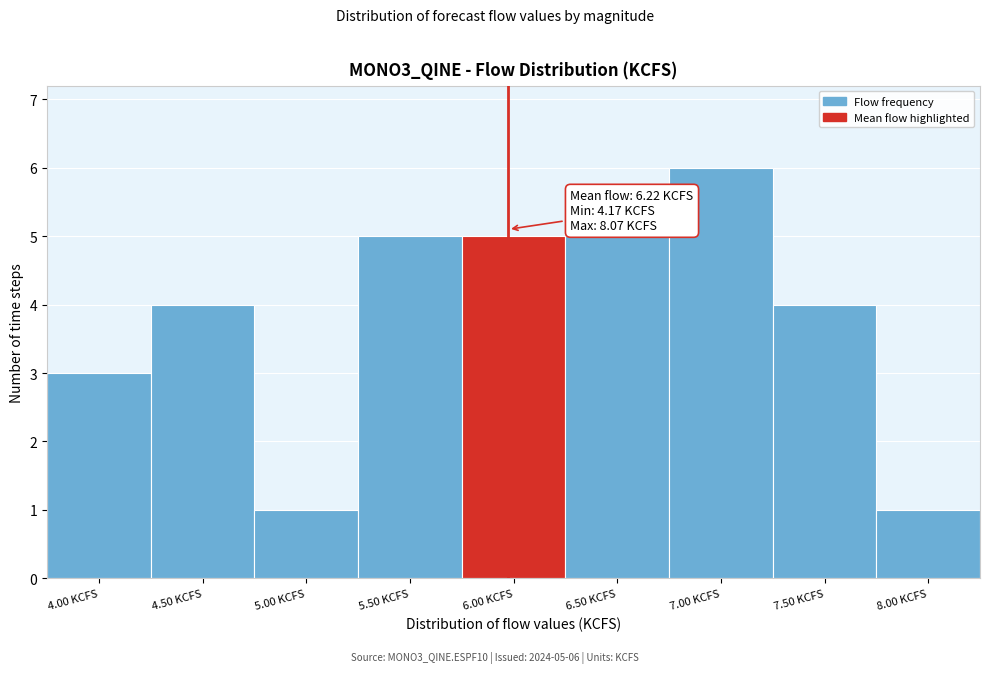

Reading left to right, transcribe all the data shown in this chart.

3	4	1	5	5	5	6	4	1